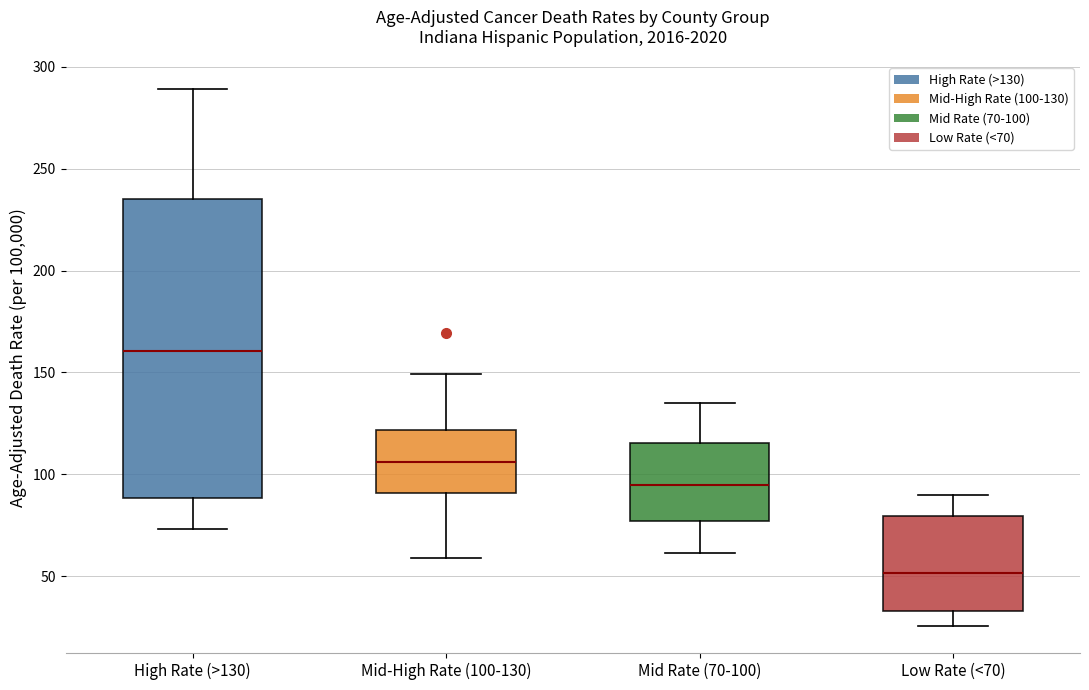

Which box's median line is the lowest?

Low Rate (<70)